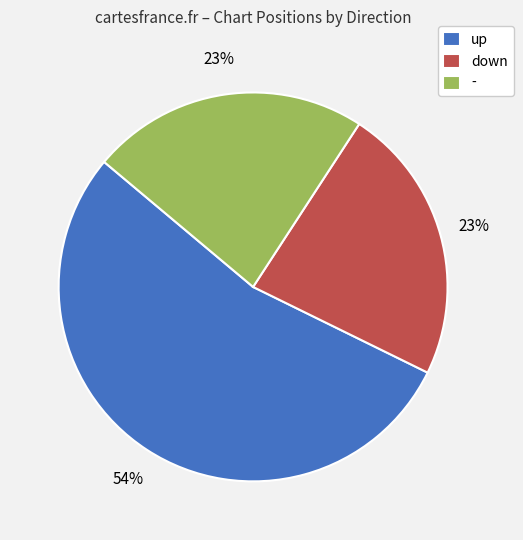

Combined, do - and down account for over 50%?

No